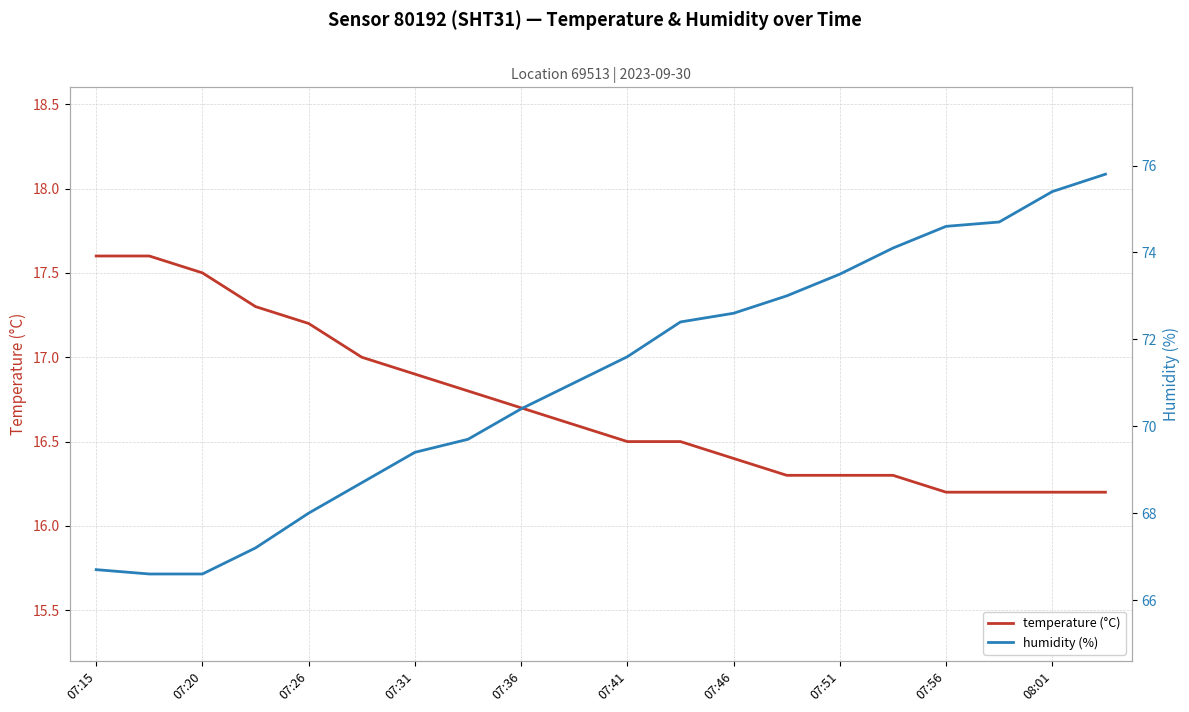

The temperature (°C) series shows 16.2 at 08:01. True or false?

True